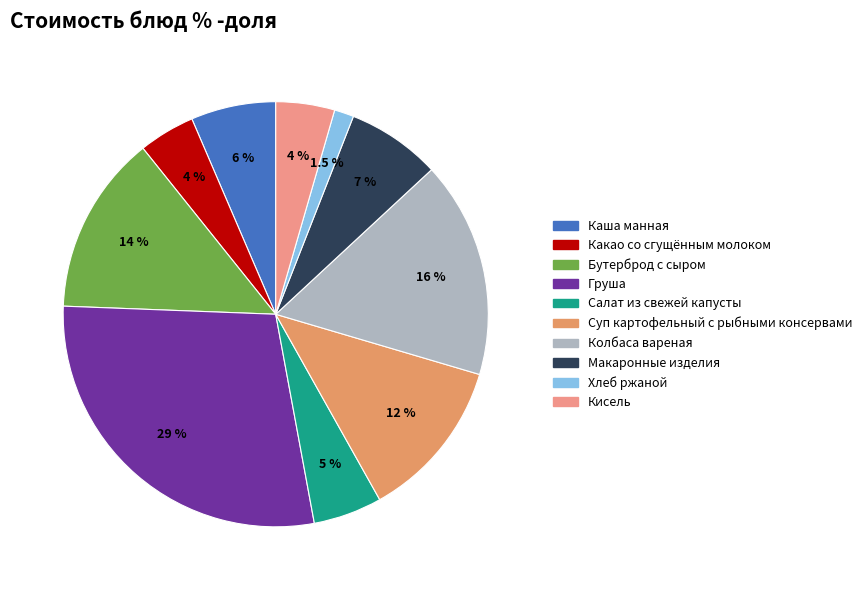

Is there any slice that represents more than half of the pie?

No